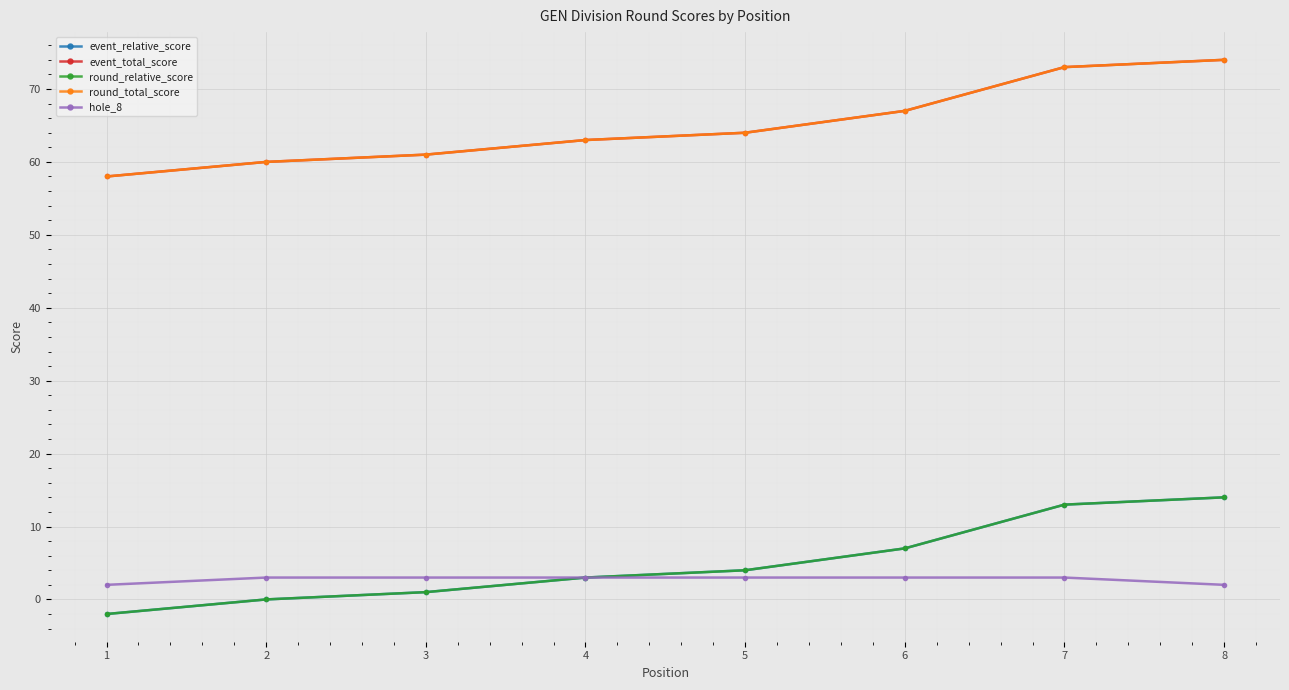

At which category is the sum across all series the highest?

8